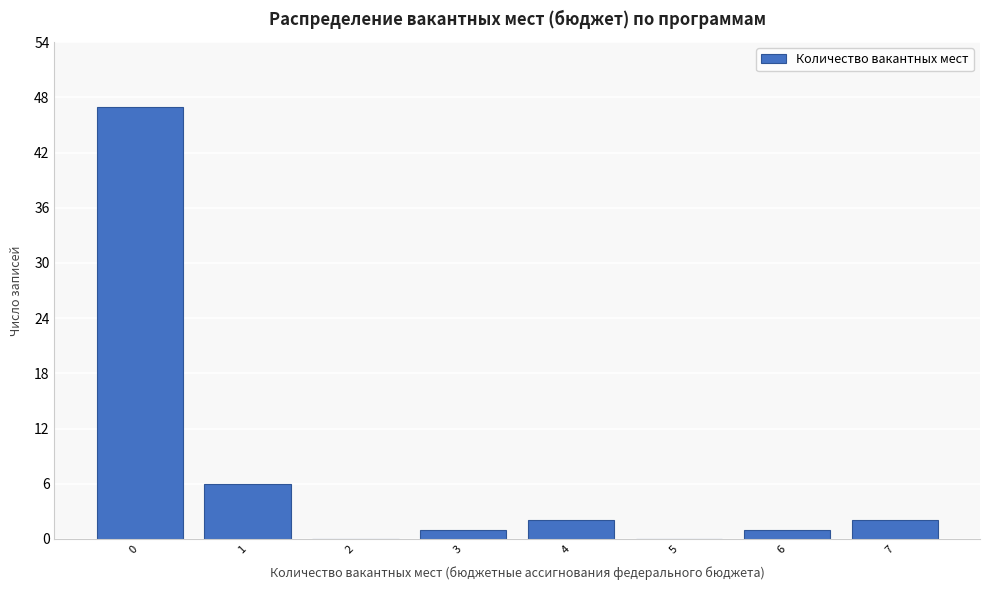

Reading right to left, transcribe all the data shown in this chart.

7=2	6=1	5=0	4=2	3=1	2=0	1=6	0=47